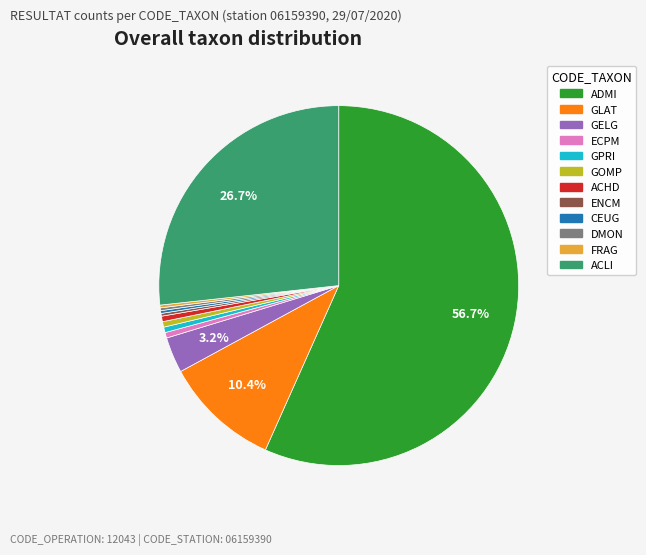

Do GELG and GPRI together represent more than half of the pie?

No